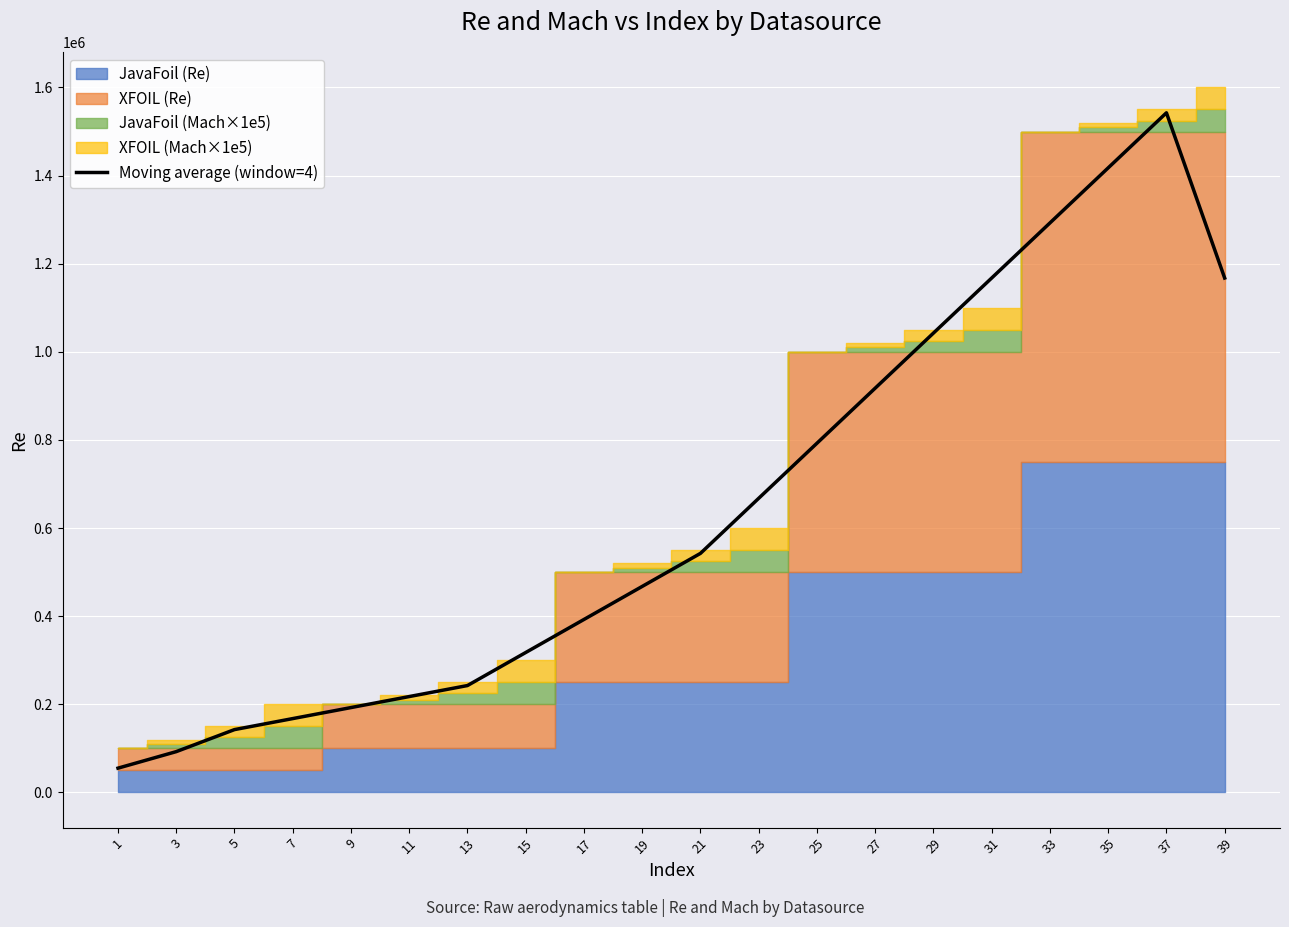

Between 7 and 35, which is larger?

35